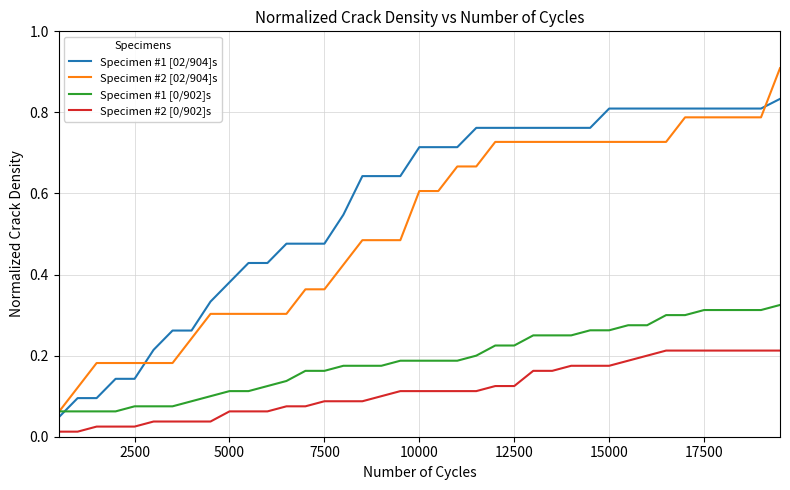

Which series has the largest total across all categories?

Specimen #1 [02/904]s